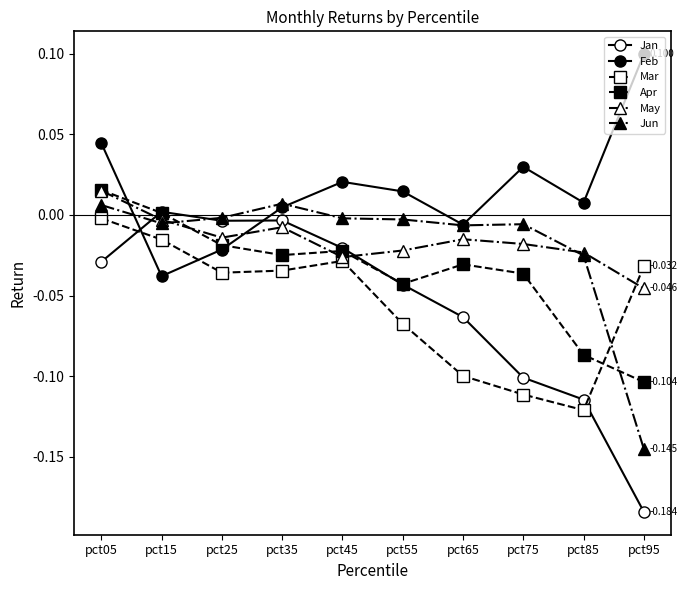

Rank the series by their maximum value, from lowest to highest.

Mar, Jan, Jun, May, Apr, Feb